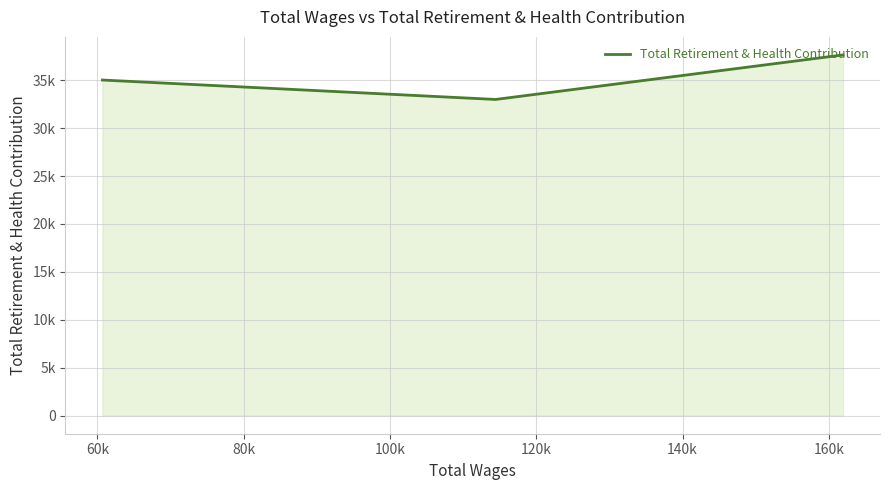

How many lines are shown in the chart?

1